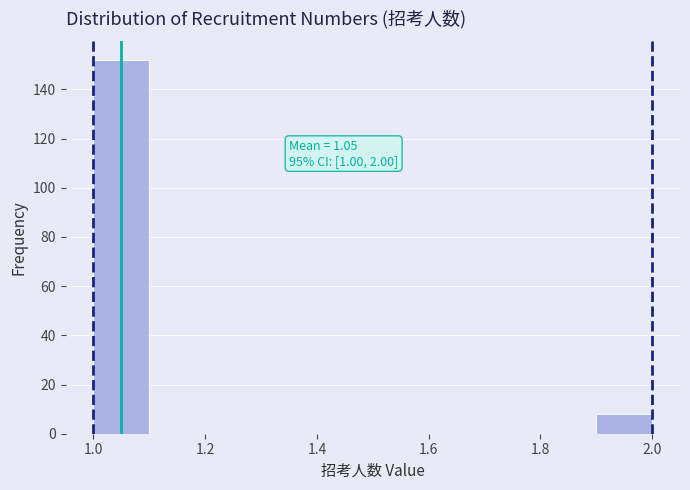

Which range on the x-axis has the tallest bar?

1.0 to 1.1